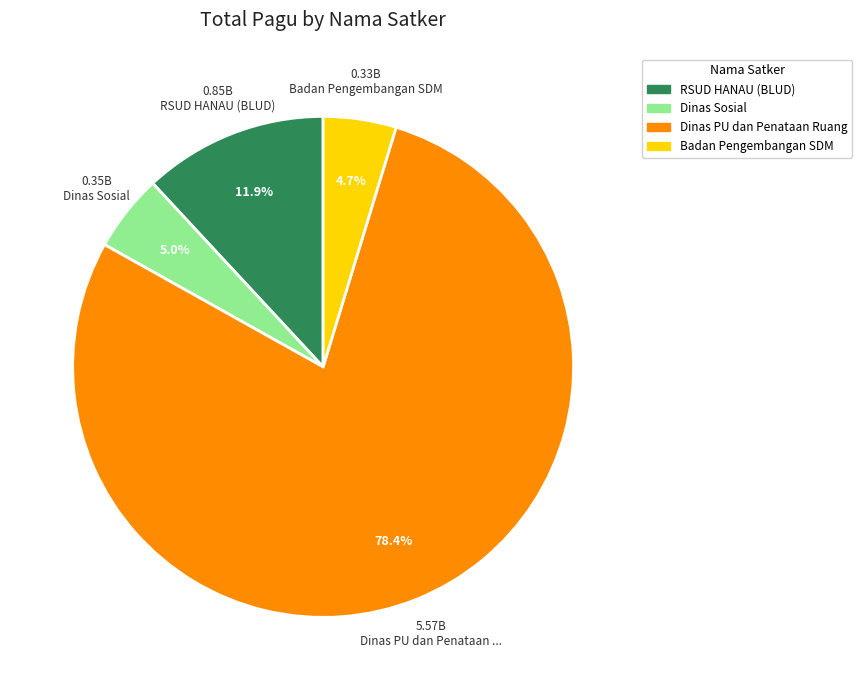

Does any single category account for the majority?

Yes